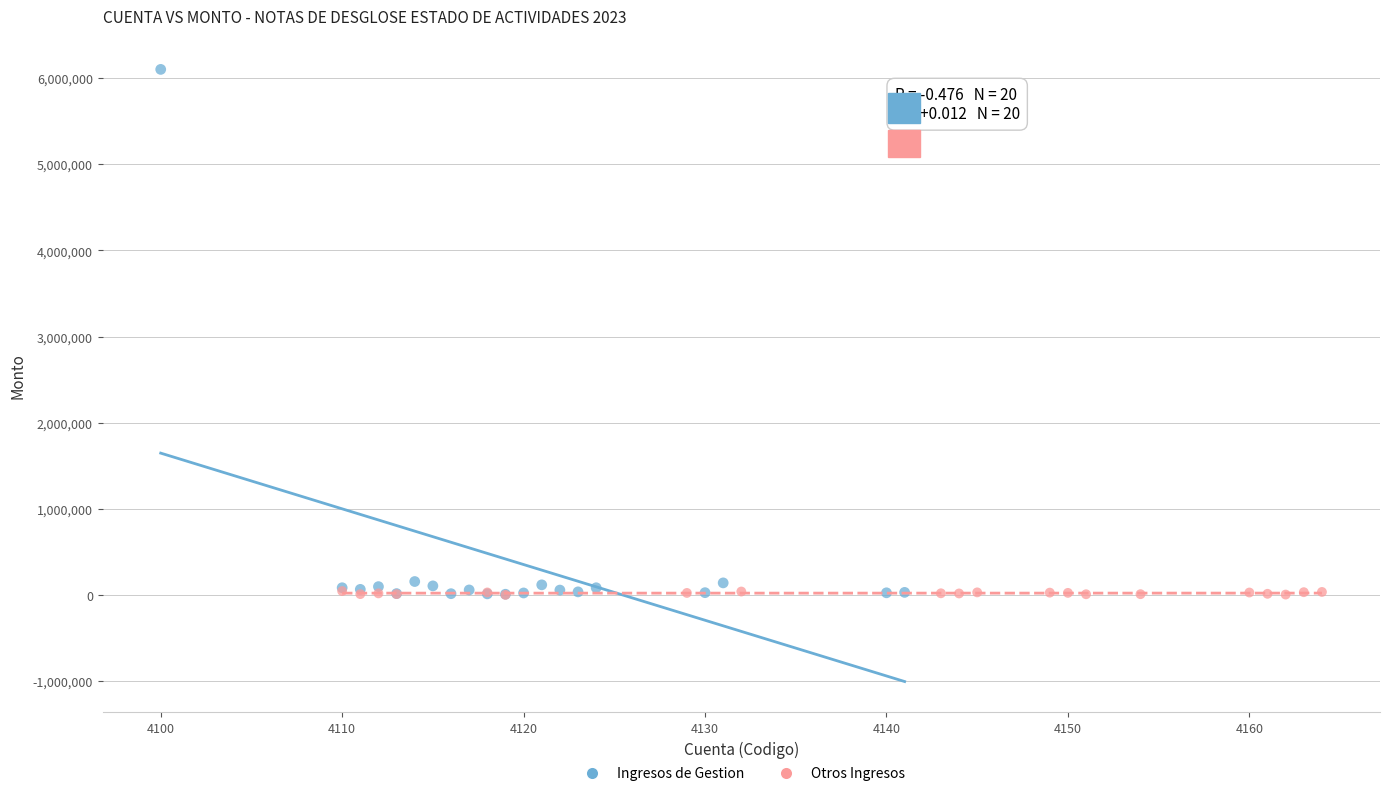

Which series has the widest spread of Y values?

Ingresos de Gestion